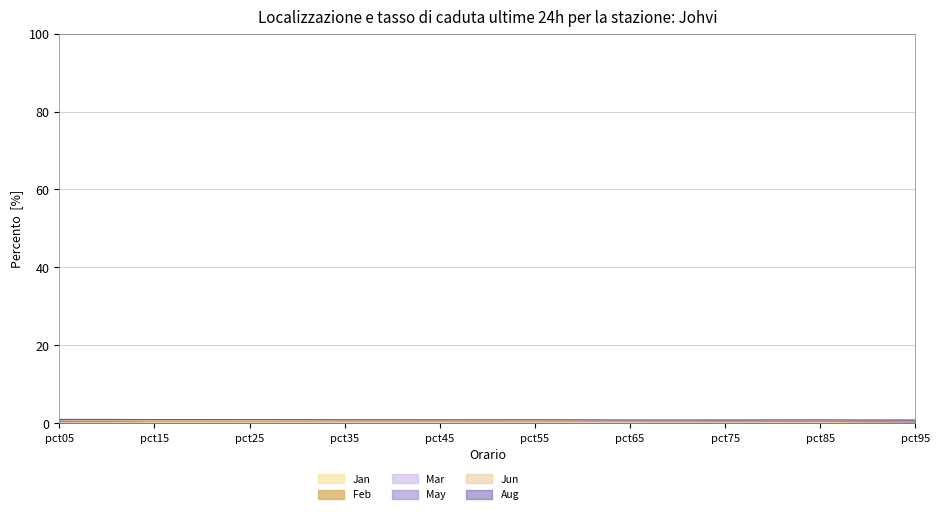

What is the difference between the maximum and minimum values in the Mar series?

0.5